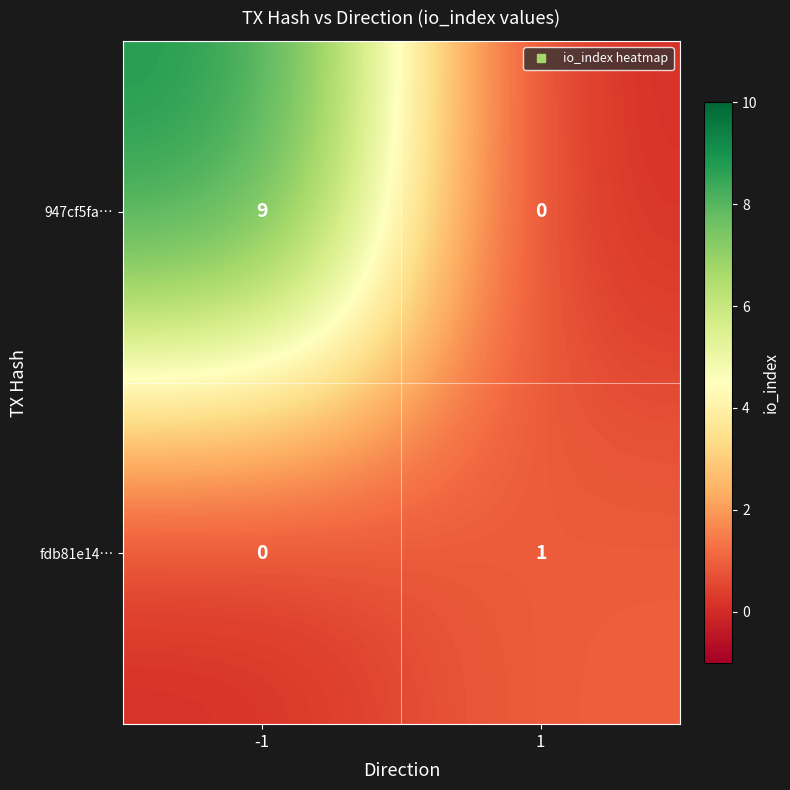

Rank the series by their maximum value, from highest to lowest.

947cf5fa…, fdb81e14…